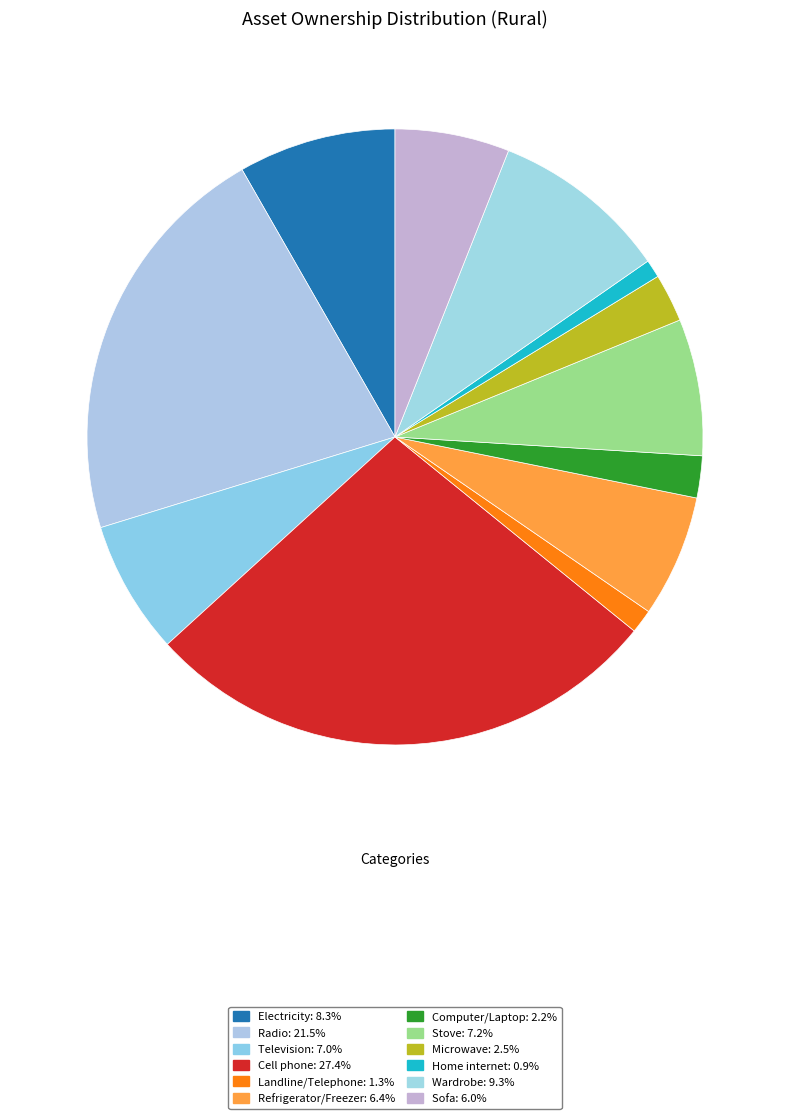

Do Microwave and Electricity together represent more than half of the pie?

No